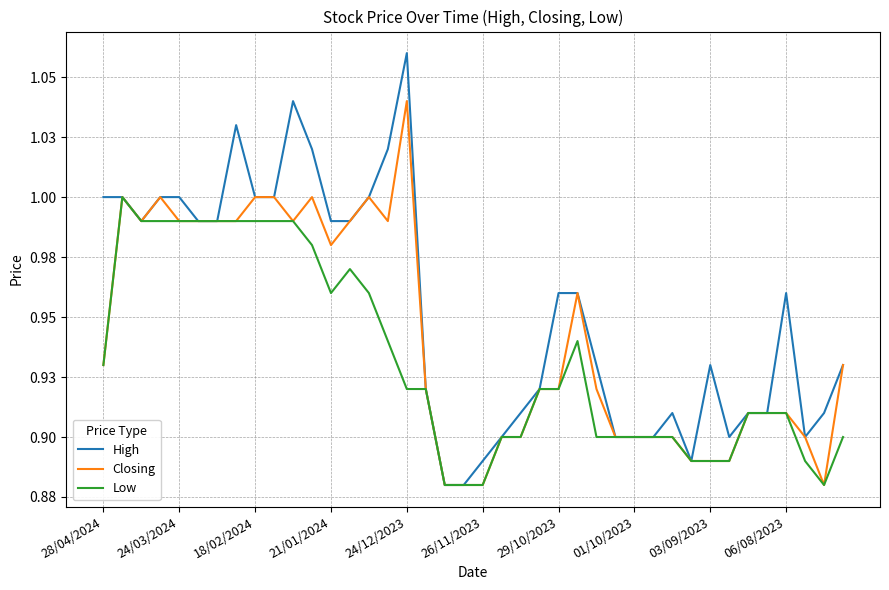

What are all the series names shown in the legend?

High, Closing, Low